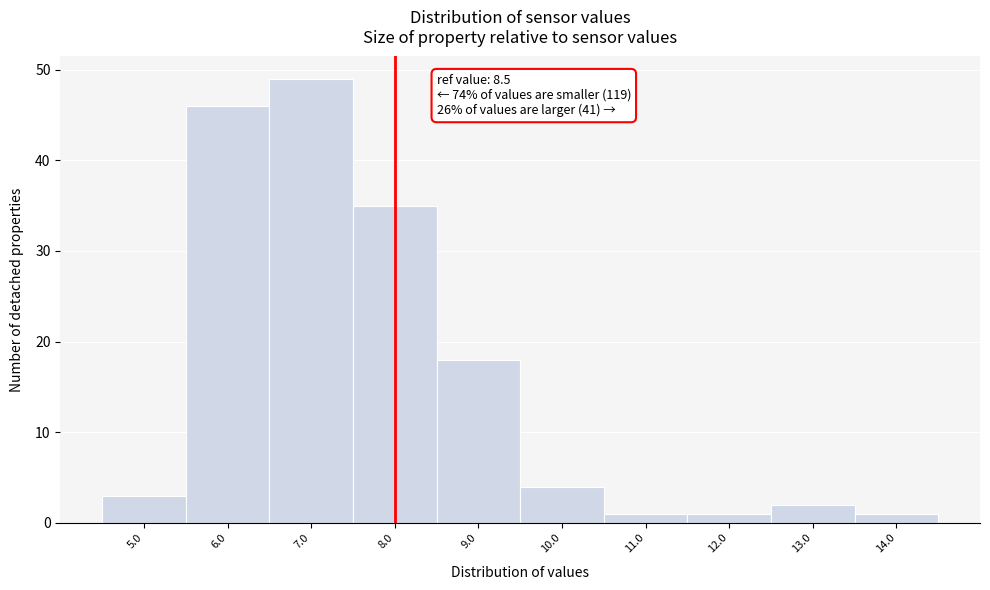

Reading left to right, transcribe all the data shown in this chart.

5.0=3	6.0=46	7.0=49	8.0=35	9.0=18	10.0=4	11.0=1	12.0=1	13.0=2	14.0=1